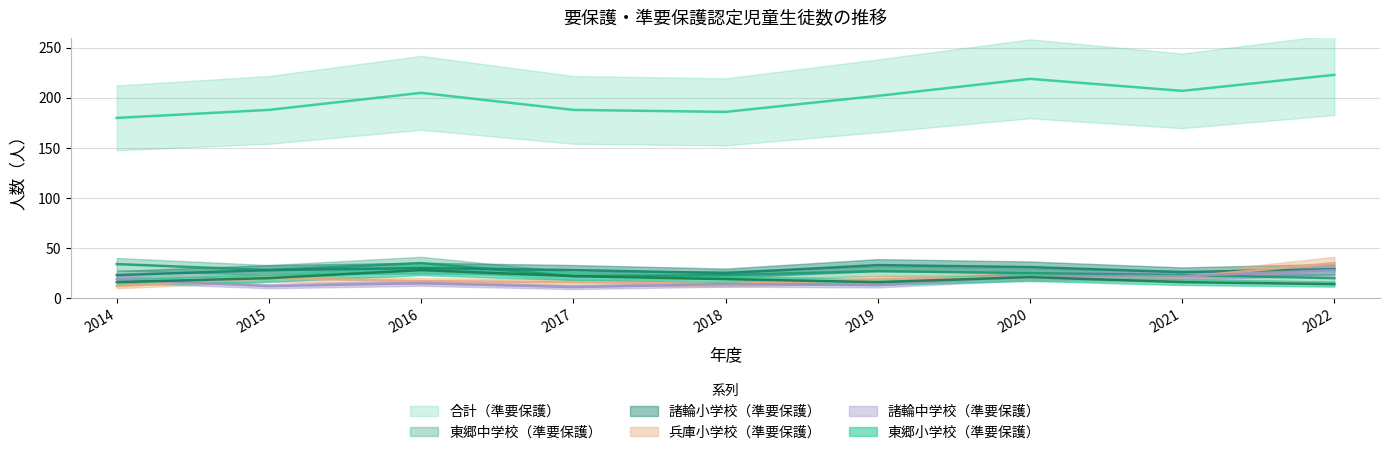

List the labels in order of 合計（準要保護） value, smallest first.

2014, 2018, 2015, 2017, 2019, 2016, 2021, 2020, 2022